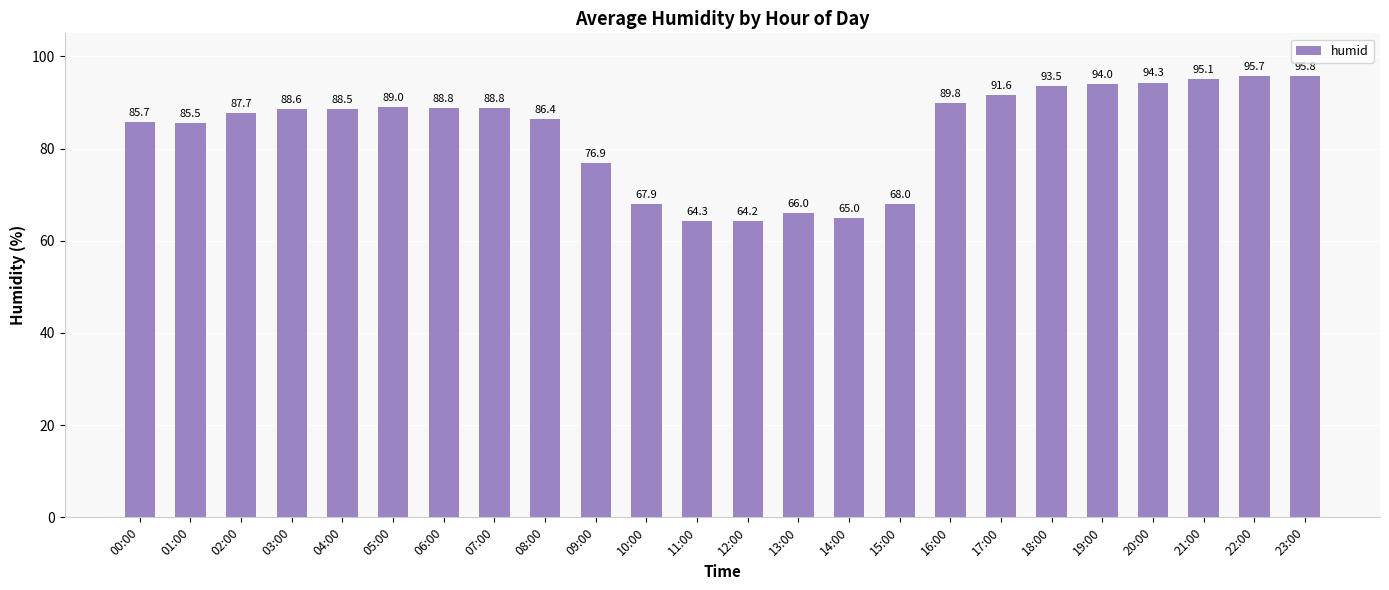

Which category has the lowest value across all series?

12:00